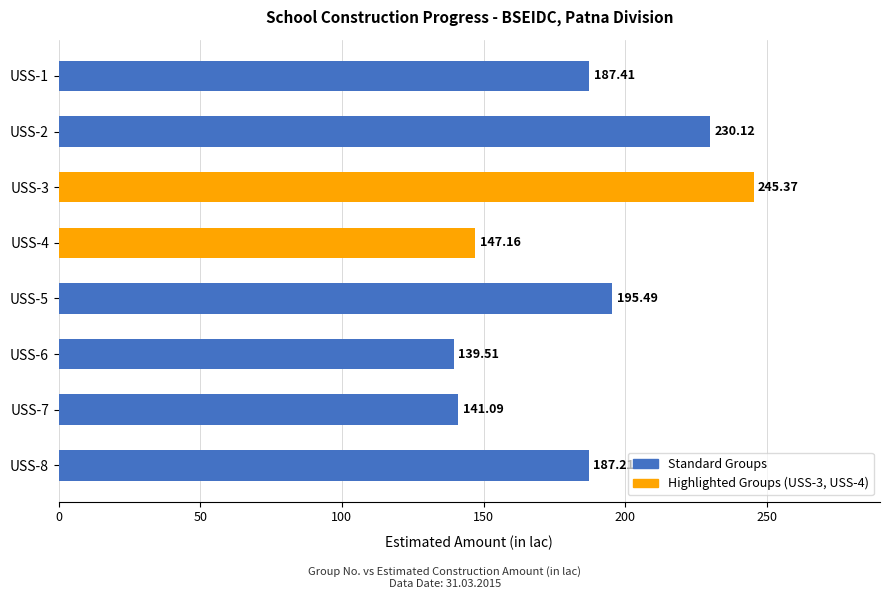

Between USS-7 and USS-2, which is larger?

USS-2